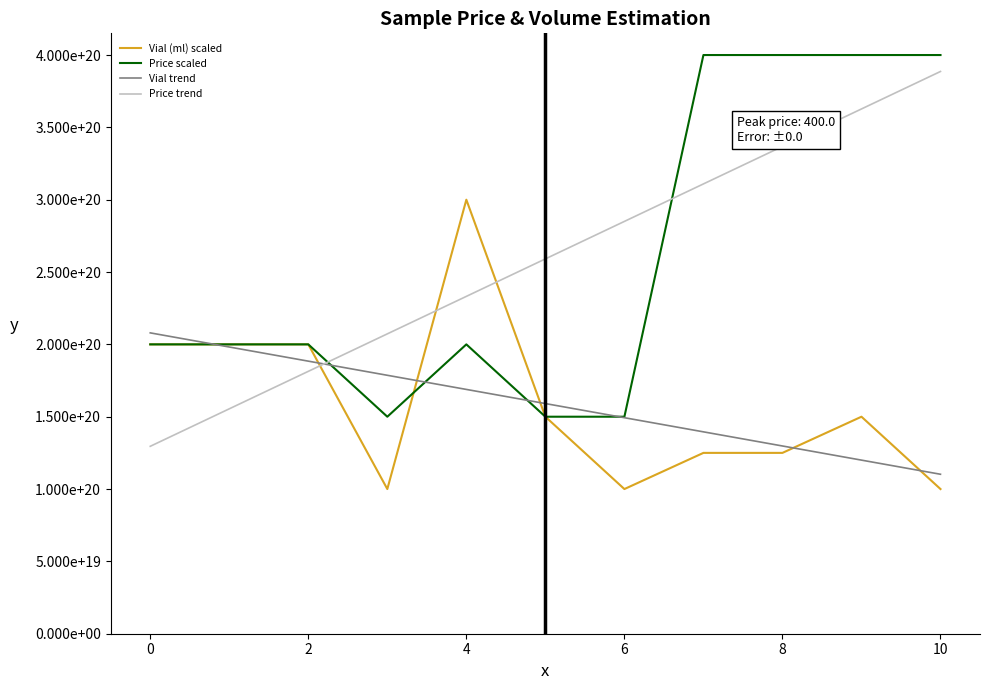

True or false: Price trend has more than 0 points higher than both neighbors.

False